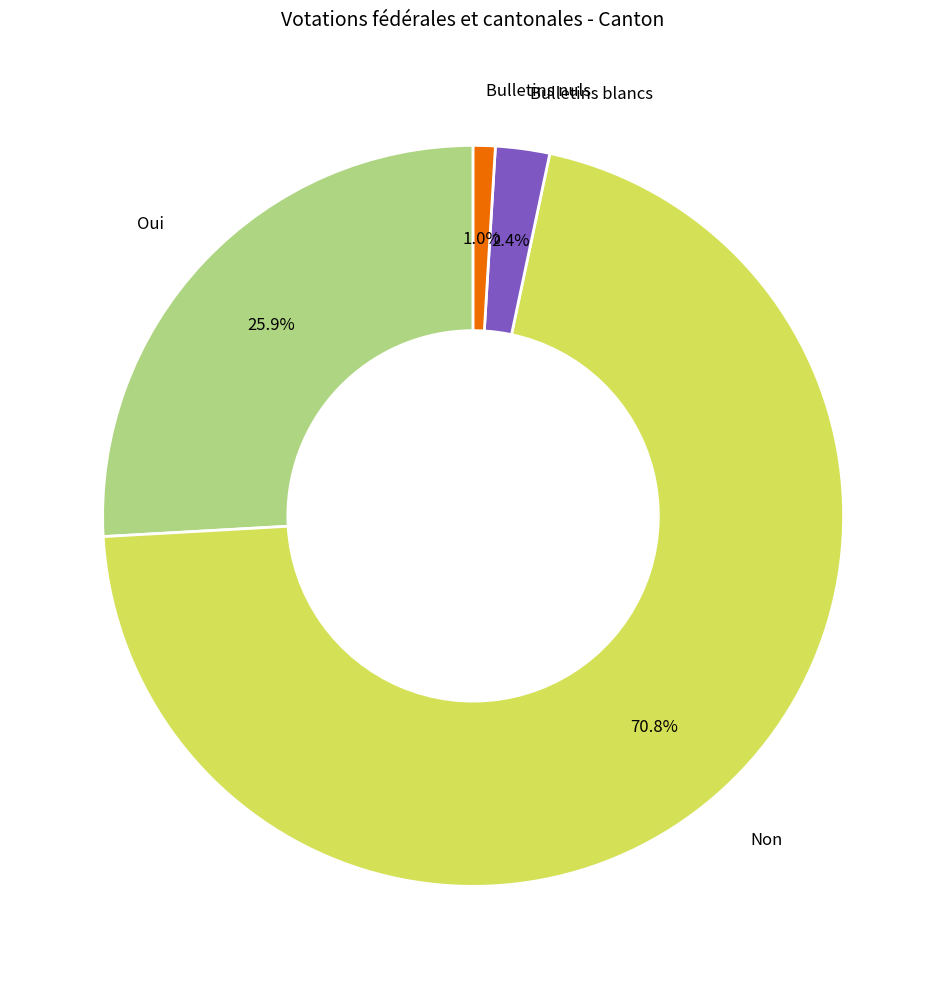

Rank the categories by value from highest to lowest.

Non, Oui, Bulletins blancs, Bulletins nuls